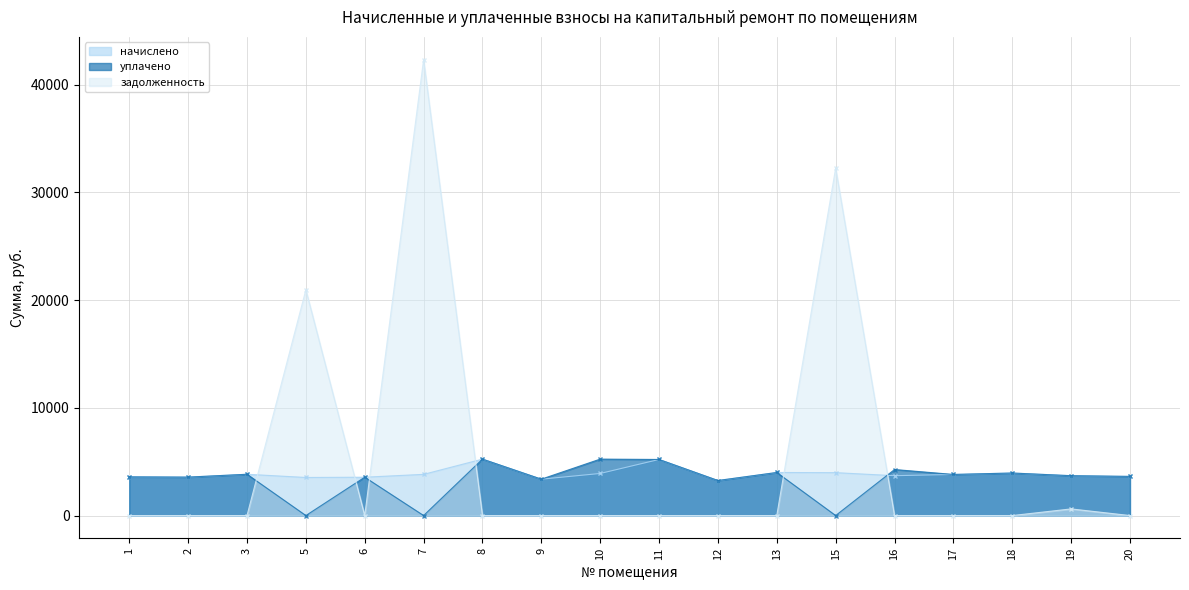

Reading right to left, extract all data points from this chart.

начислено: 20=3634.9	19=3701.2	18=3949.6	17=3817.1	16=3701.2	15=3982.7	13=3999.2	12=3254.0	11=5208.1	10=3908.2	9=3378.2	8=5241.2	7=3825.4	6=3560.4	5=3535.6	3=3833.6	2=3568.7	1=3593.5
уплачено: 20=3634.9	19=3701.2	18=3949.6	17=3817.1	16=4273.3	15=0.0	13=3999.2	12=3254.0	11=5208.1	10=5241.0	9=3378.2	8=5241.2	7=0.0	6=3560.4	5=0.0	3=3833.6	2=3568.7	1=3593.5
задолженность: 20=0.0	19=616.9	18=0.0	17=0.0	16=0.0	15=32261.0	13=0.0	12=0.0	11=0.0	10=0.0	9=0.0	8=0.0	7=42332.4	6=0.0	5=20963.5	3=0.0	2=0.0	1=0.0